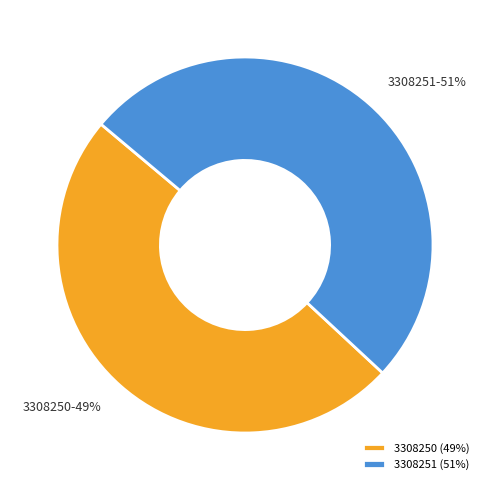

How many segments does this pie chart have?

2